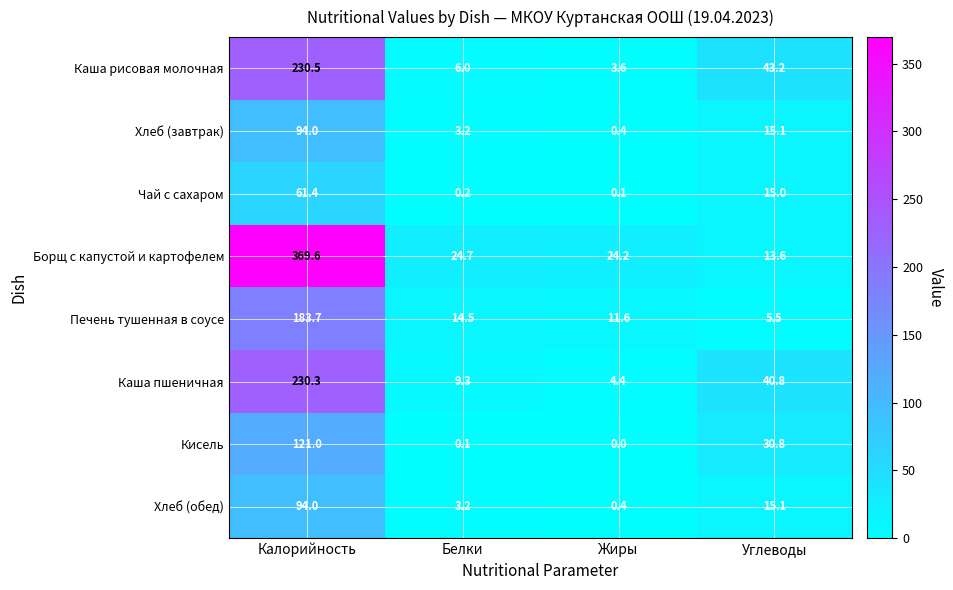

What is the average value of the Хлеб (обед) series?

28.2